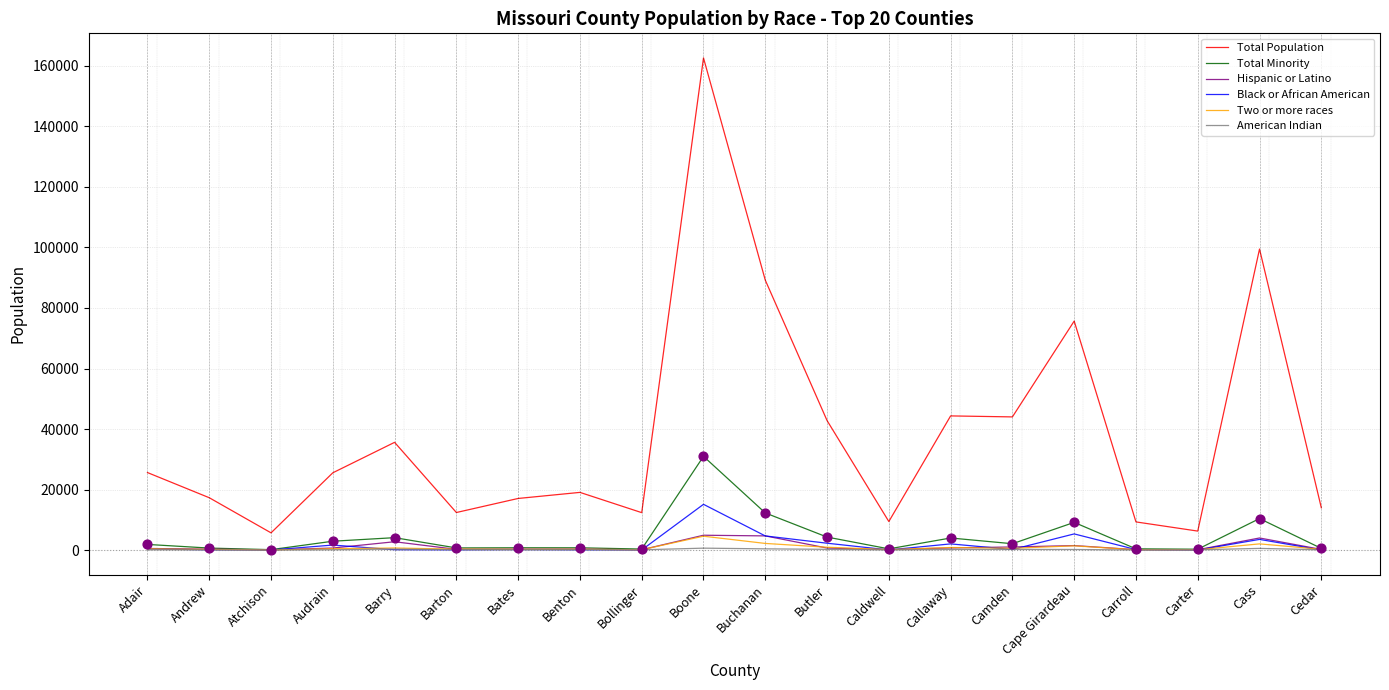

Between Audrain and Carroll, which series saw the biggest shift?

Total Population